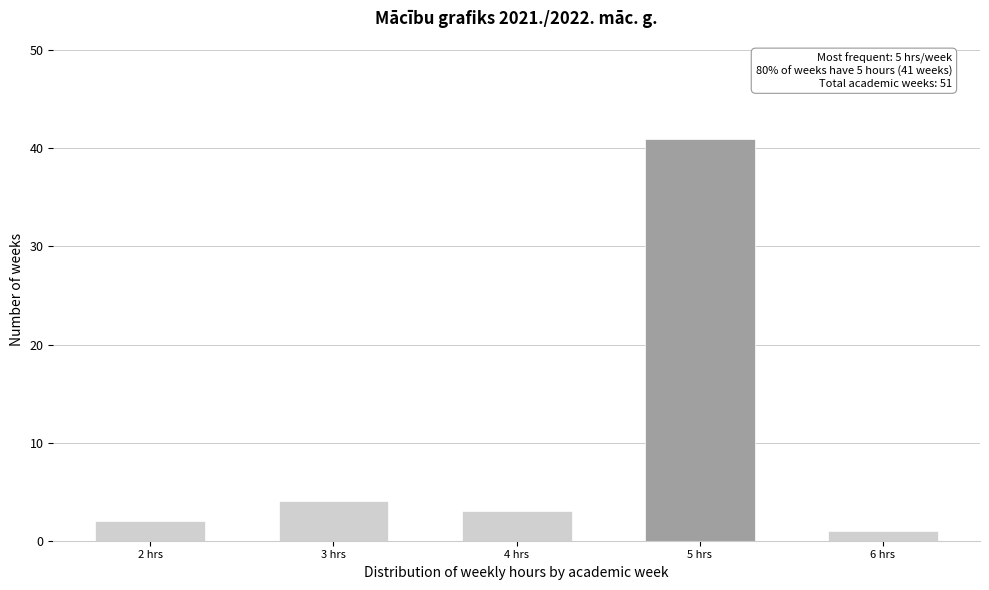

Reading left to right, list all the values displayed in this chart.

2	4	3	41	1